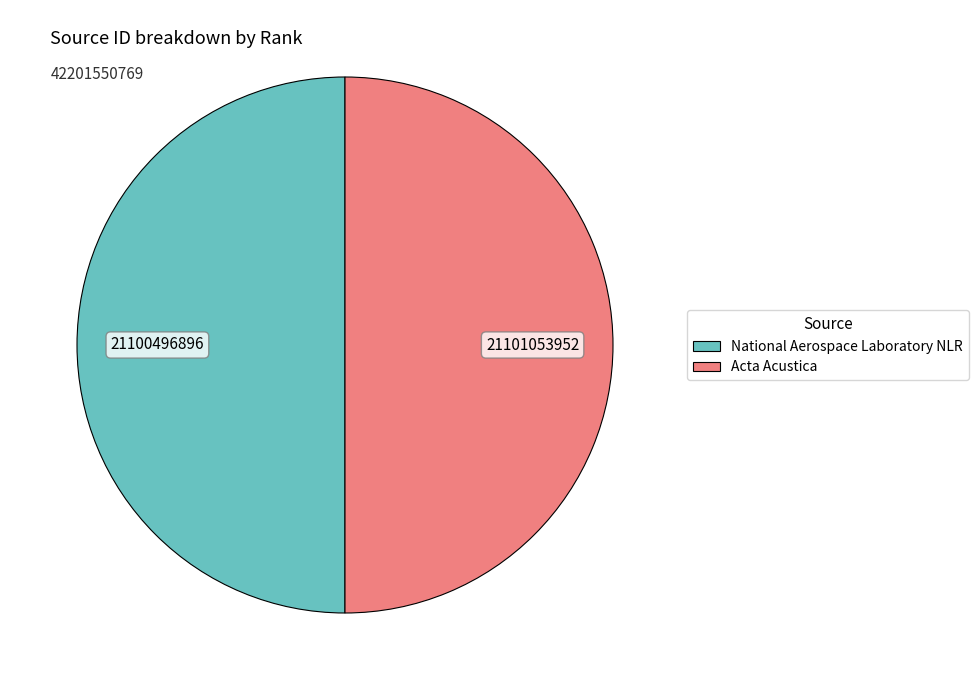

What is the ratio of the value at Acta Acustica to the value at National Aerospace Laboratory NLR?

1.0